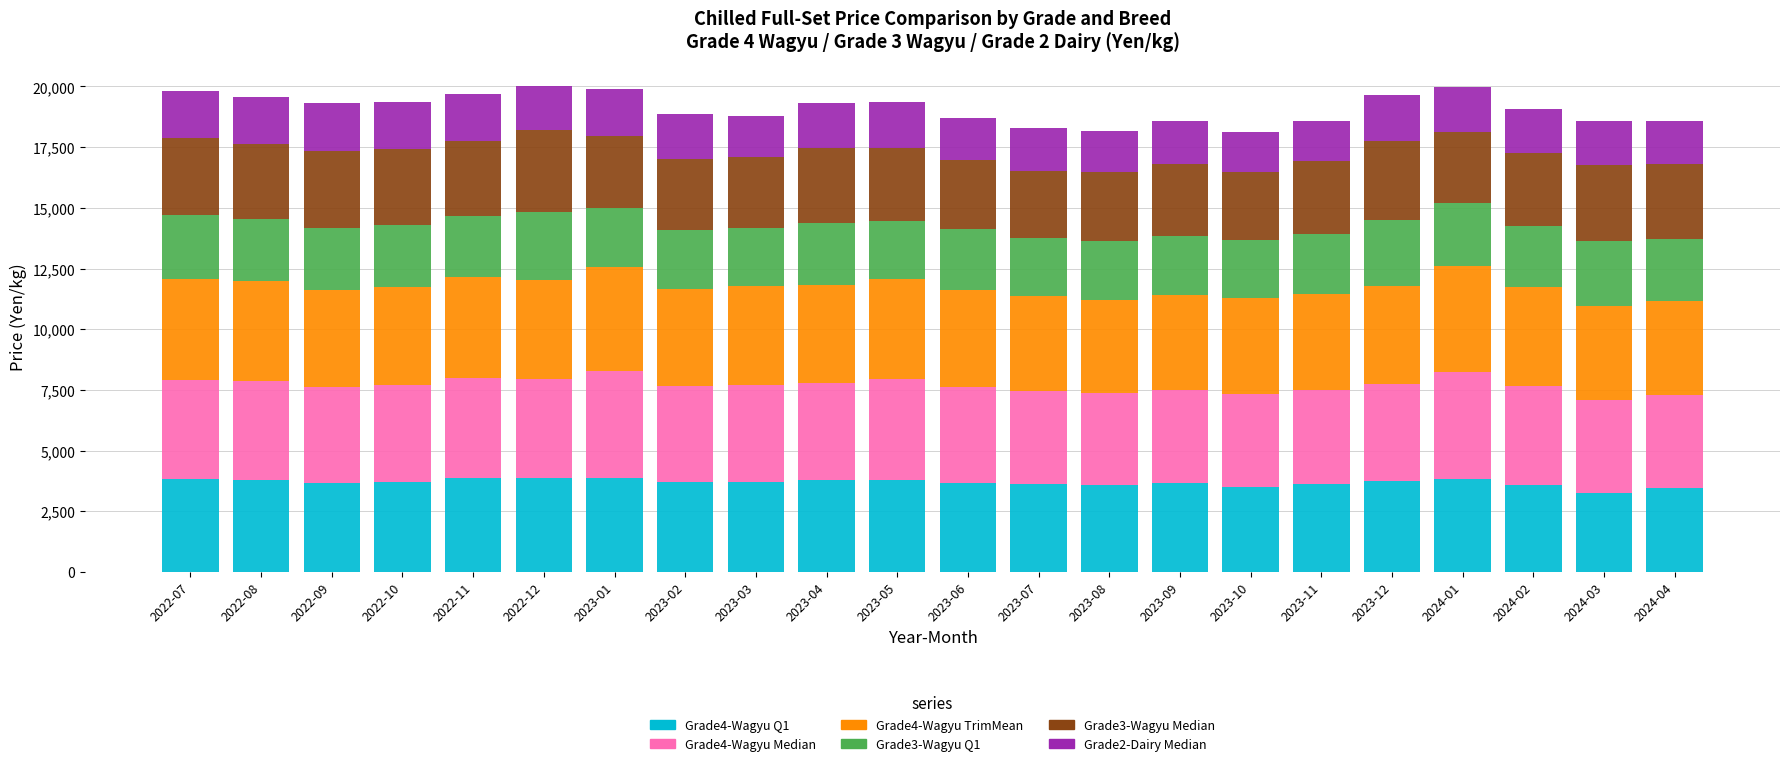

What is the difference between the maximum and minimum values in the Grade4-Wagyu Q1 series?

644